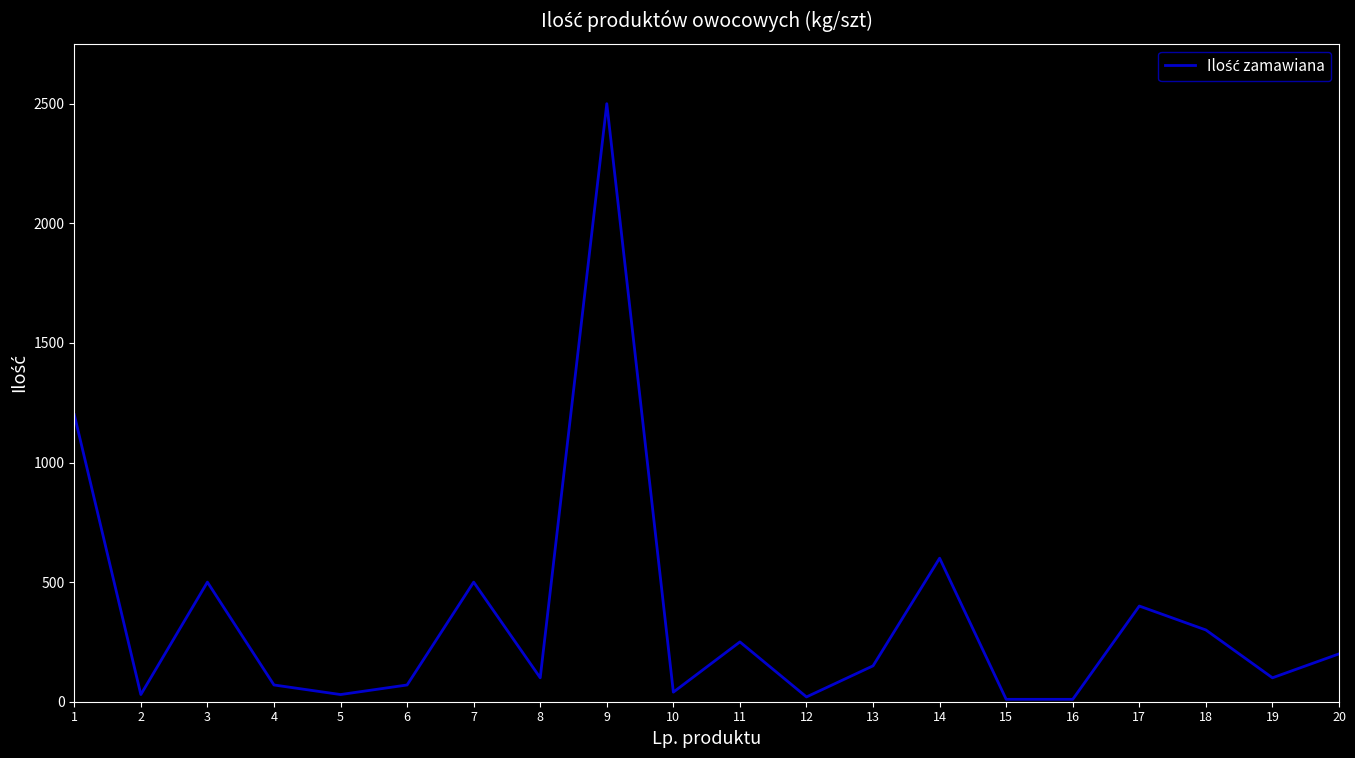

Approximately how many times larger is the value at 13 compared to 8?

1.5